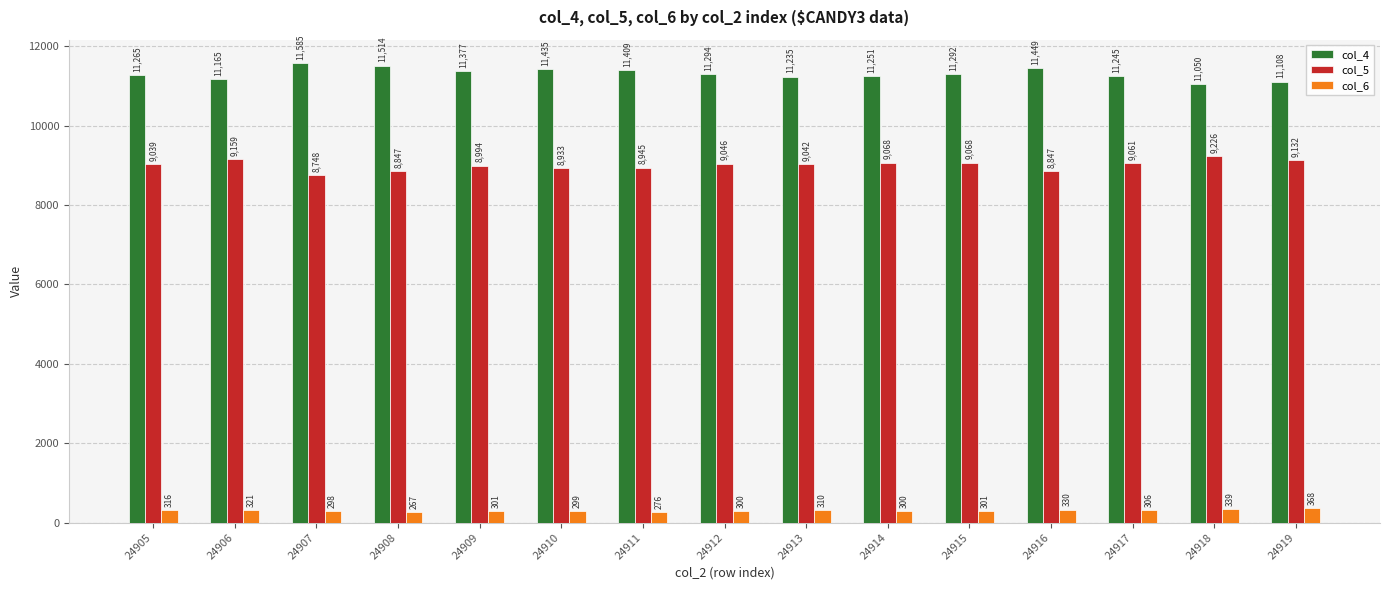

How many values in the col_4 series are below 11292?

7